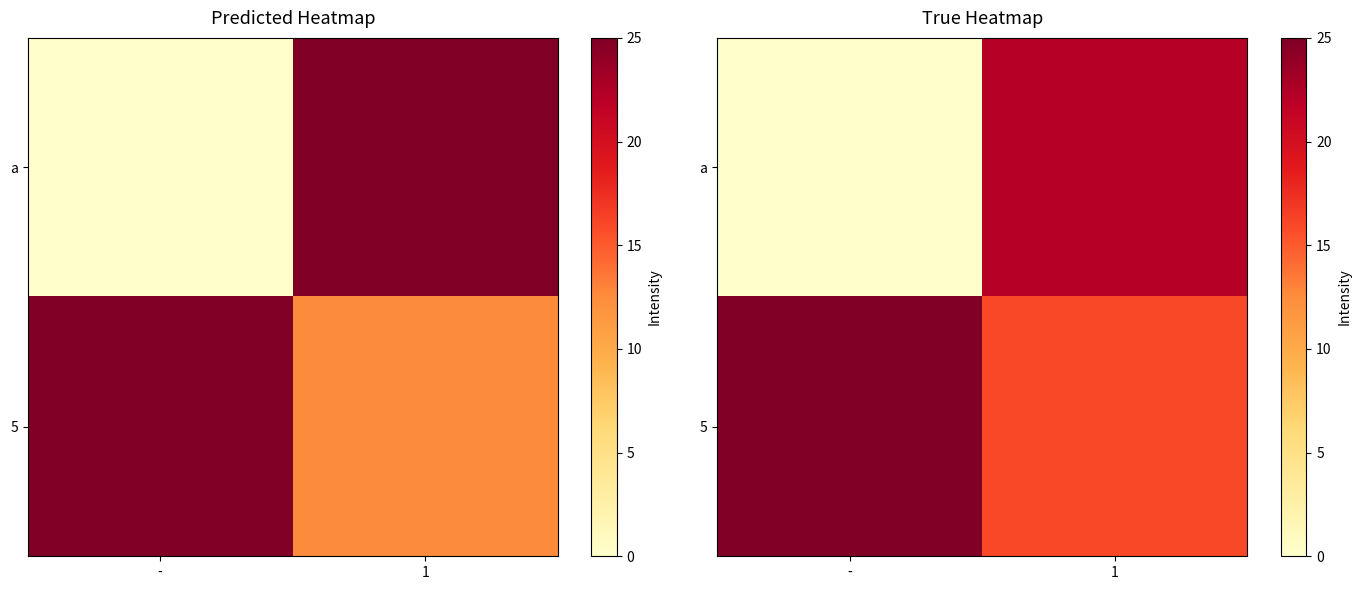

How many data points in a are above 22?

1